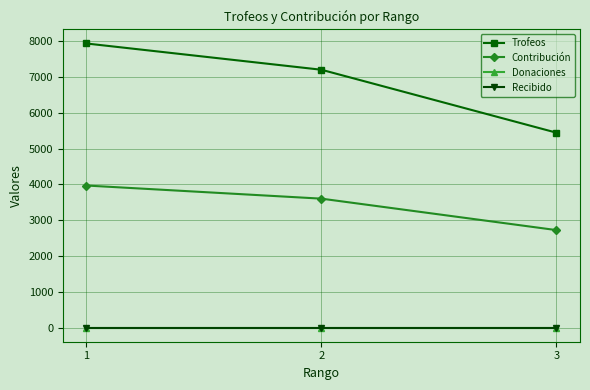

Is this an area chart (filled region under the line)?

No